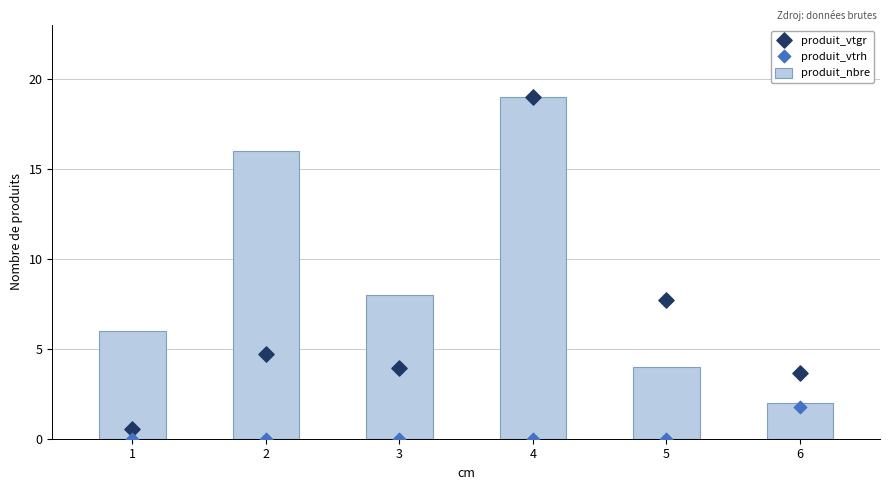

What is the total value across all series at 4?

38.0